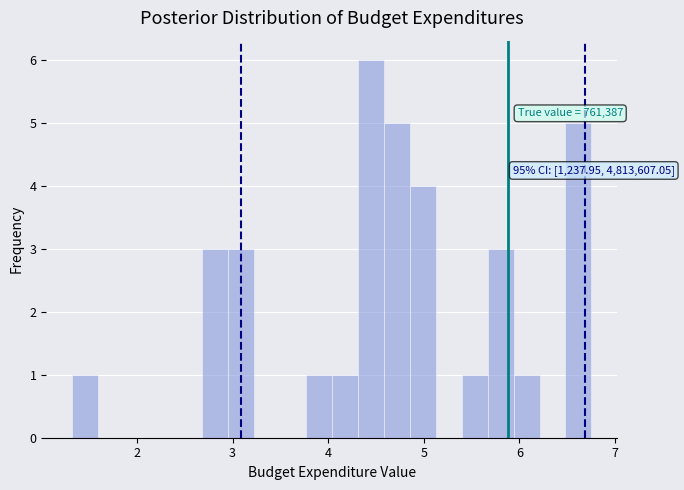

Around what value on the x-axis is the tallest bar? Give the approximate position of its centre, as read against the axis.

4.4